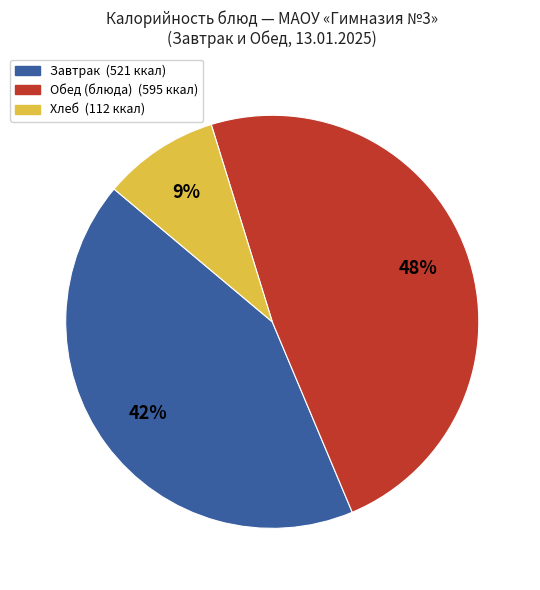

Is there any slice that represents more than half of the pie?

No